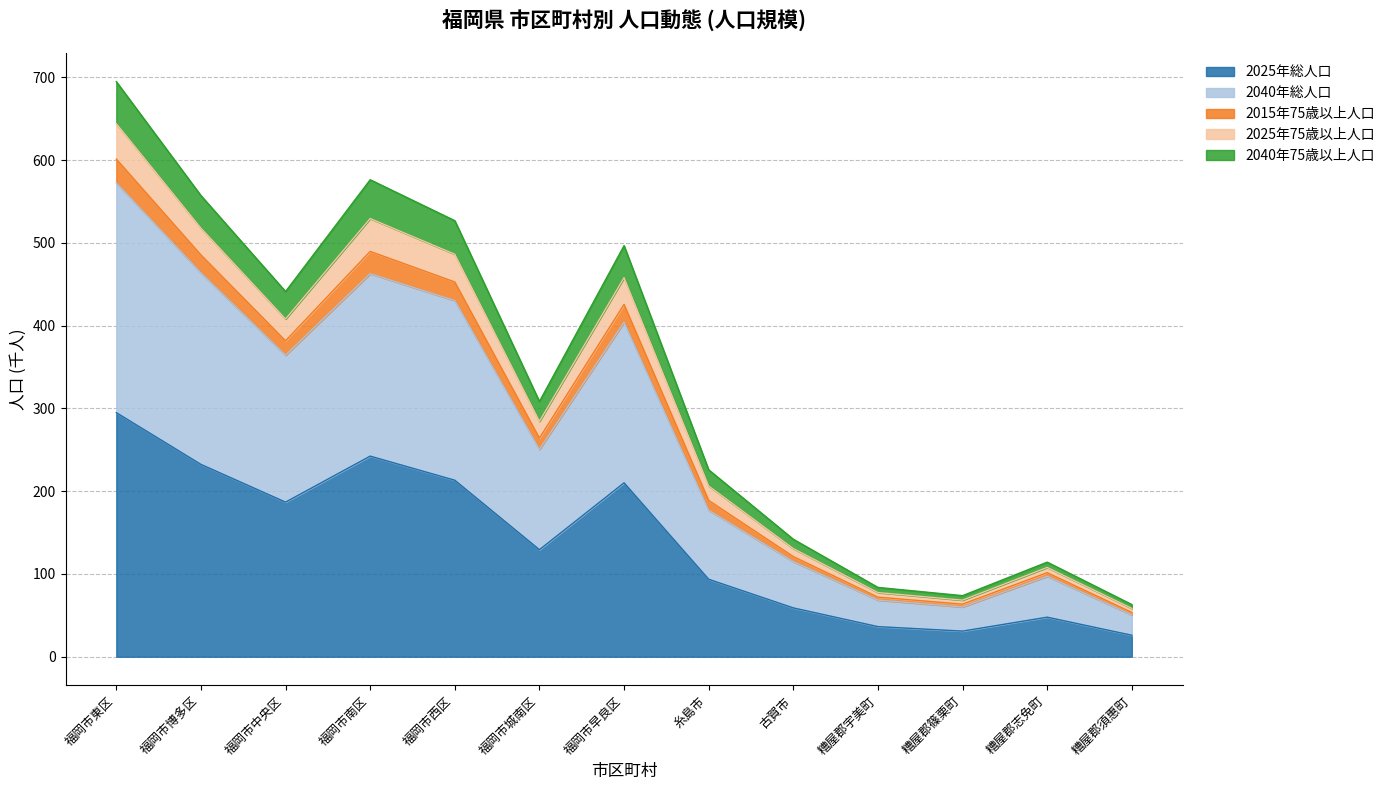

What is the spread (max minus min) of values at 福岡市早良区?

286.6